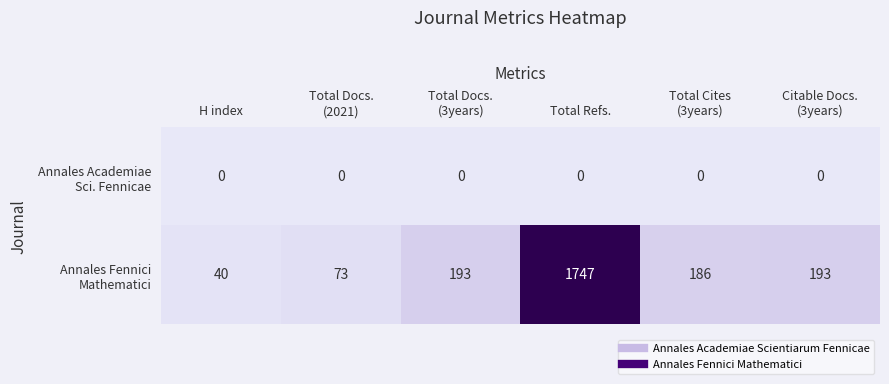

At how many categories does at least one series exceed 284?

1